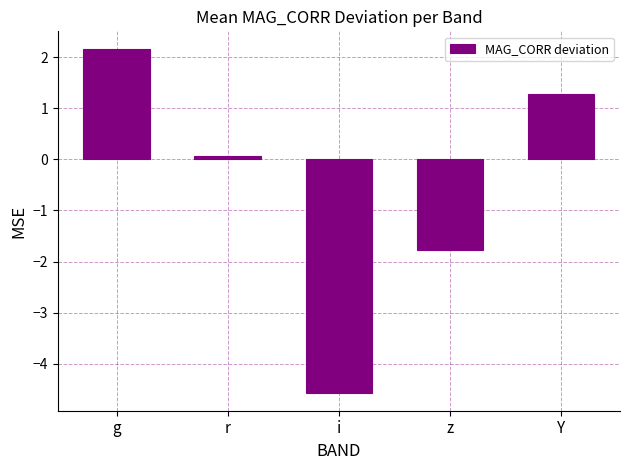

What is the sum of the values at Y and r?

1.3